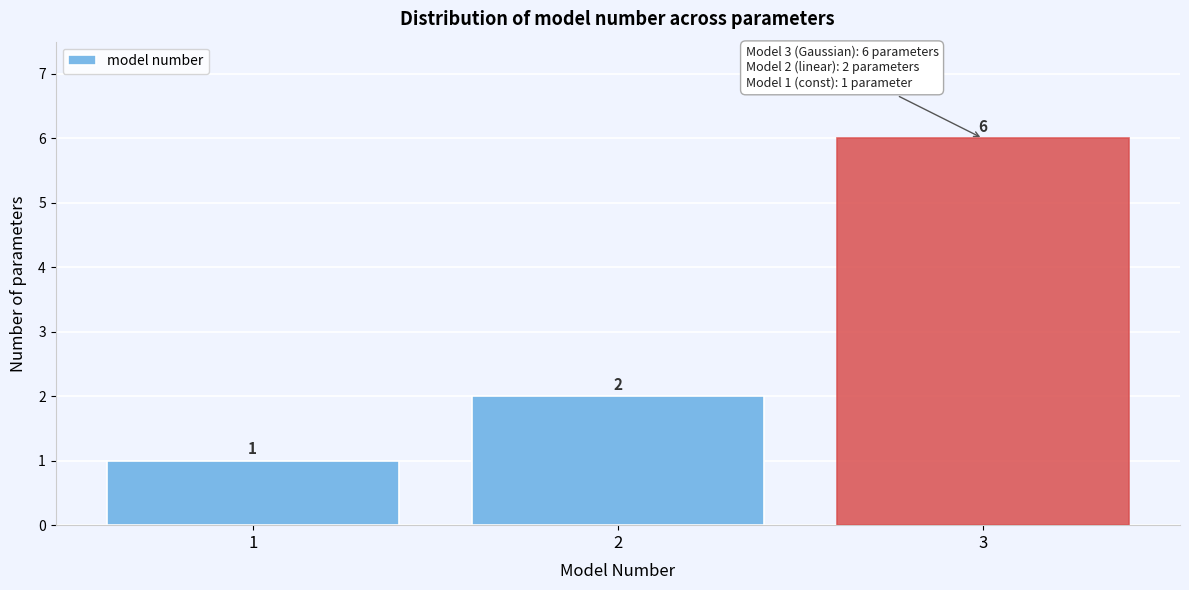

Over which range of the x-axis is the bar tallest?

2.5 to 3.5